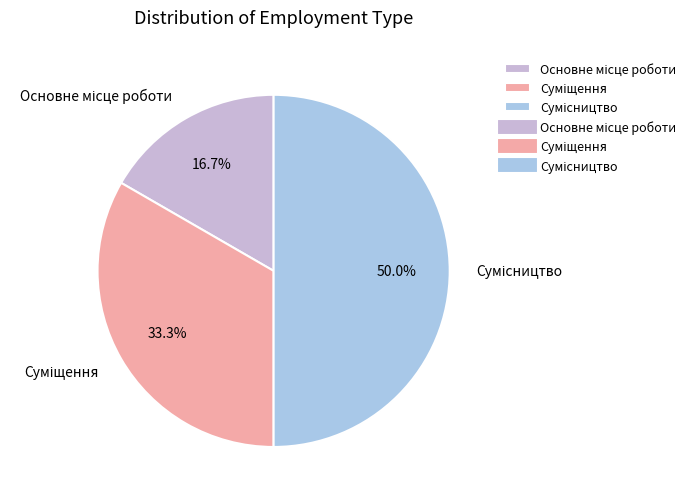

Which category has the biggest portion of the pie?

Сумісництво